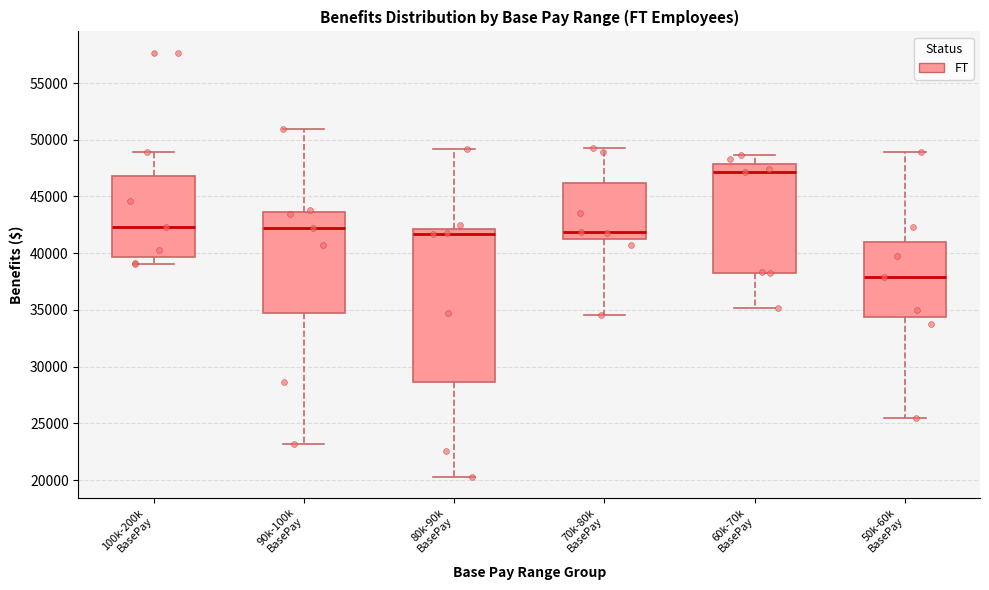

Which box is the tallest, from its lower edge to its upper edge?

80k-90k BasePay